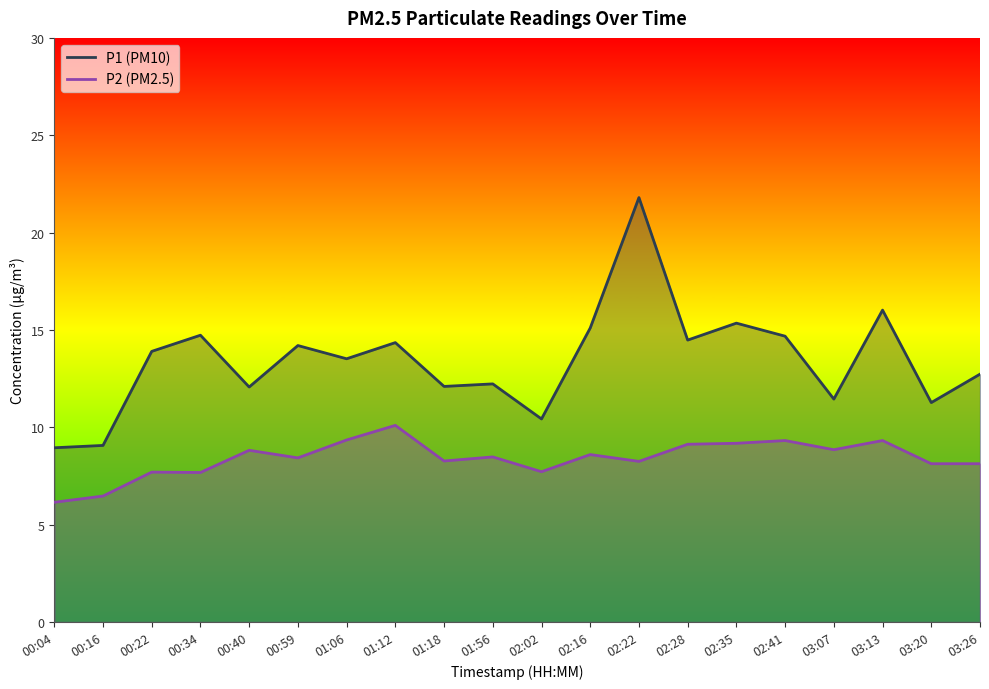

Does the chart have visible grid lines?

No